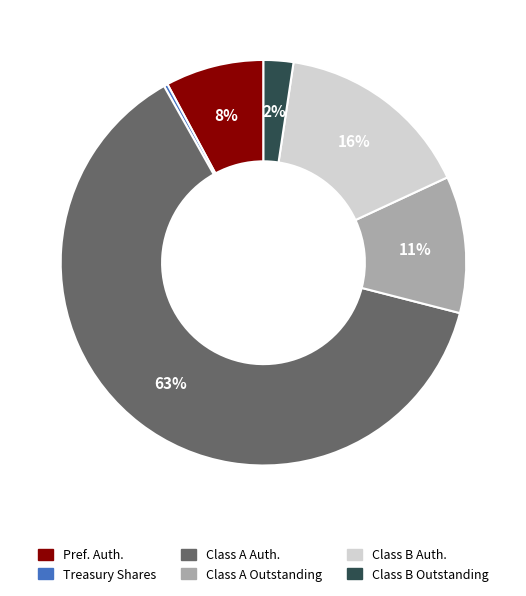

Is the sum of Treasury Shares and Class A Outstanding greater than half?

No